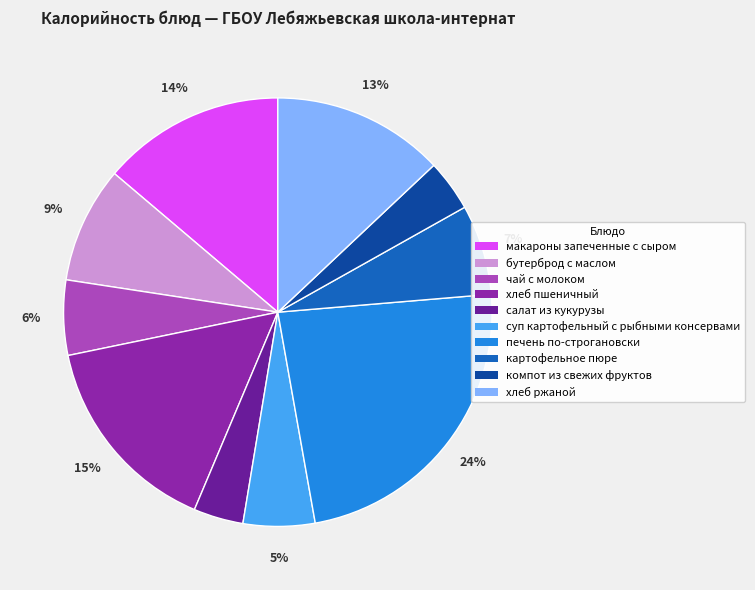

Do бутерброд с маслом and хлеб пшеничный together represent more than half of the pie?

No